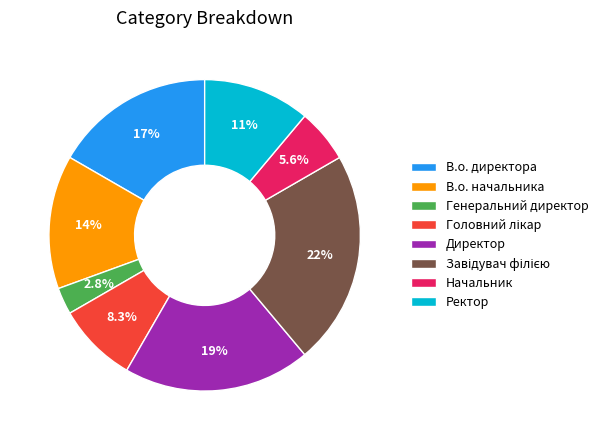

How many segments does this pie chart have?

8